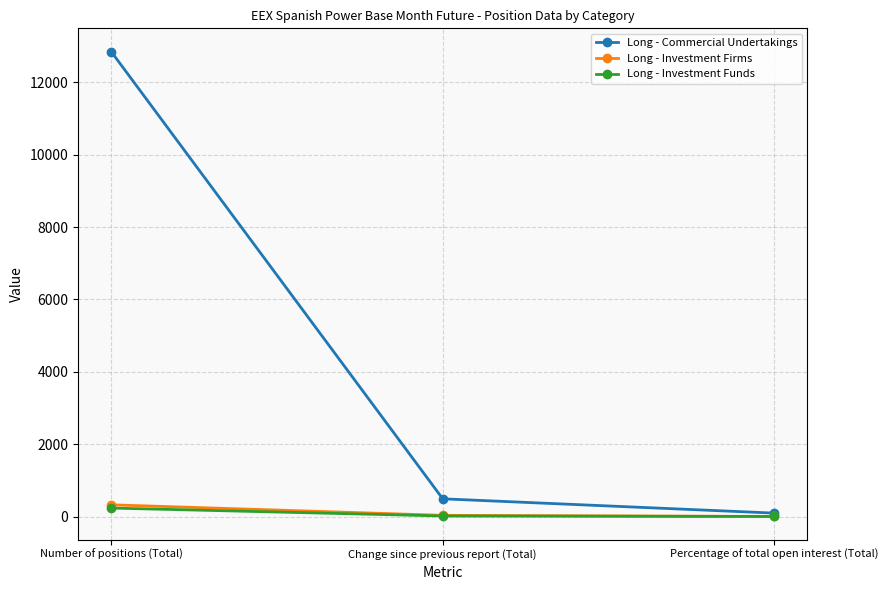

Which series has the largest total across all categories?

Long - Commercial Undertakings